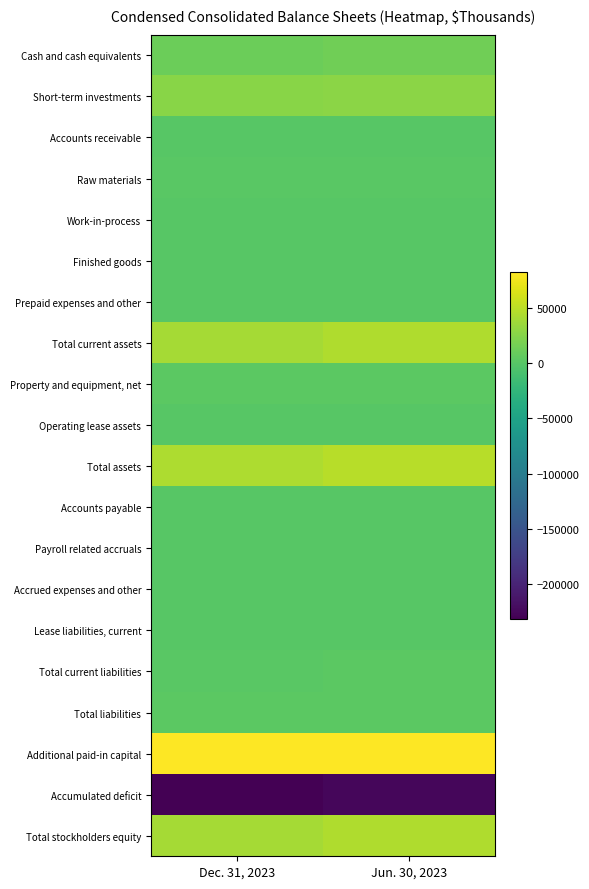

At Dec. 31, 2023, list the series in order from largest to smallest.

Additional paid-in capital, Total assets, Total stockholders equity, Total current assets, Short-term investments, Cash and cash equivalents, Total liabilities, Property and equipment, net, Total current liabilities, Raw materials, Payroll related accruals, Accrued expenses and other, Accounts payable, Prepaid expenses and other, Lease liabilities, current, Accounts receivable, Work-in-process, Finished goods, Operating lease assets, Accumulated deficit